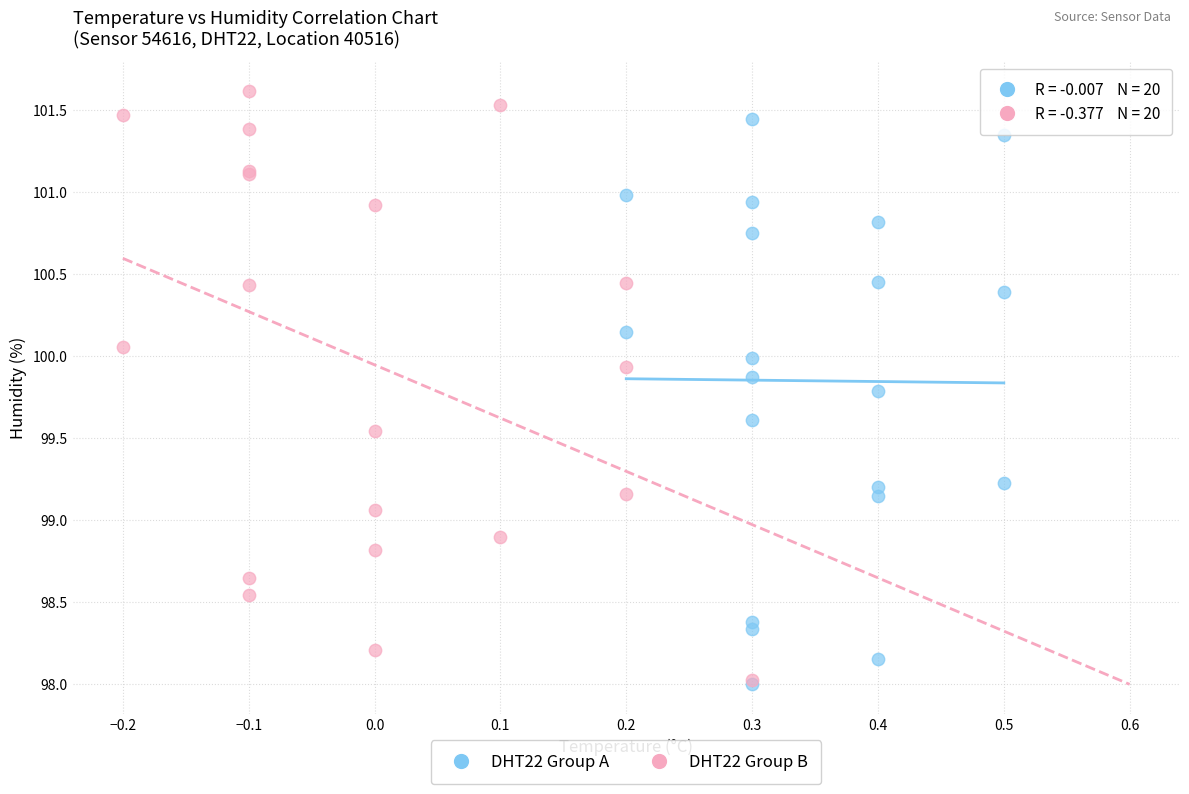

Which series reaches the maximum Y coordinate?

DHT22 Group B